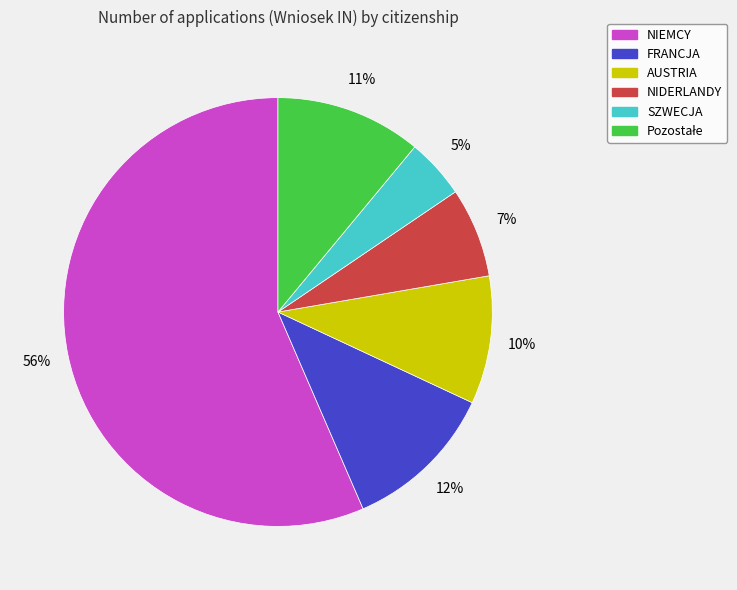

How many segments does this pie chart have?

6